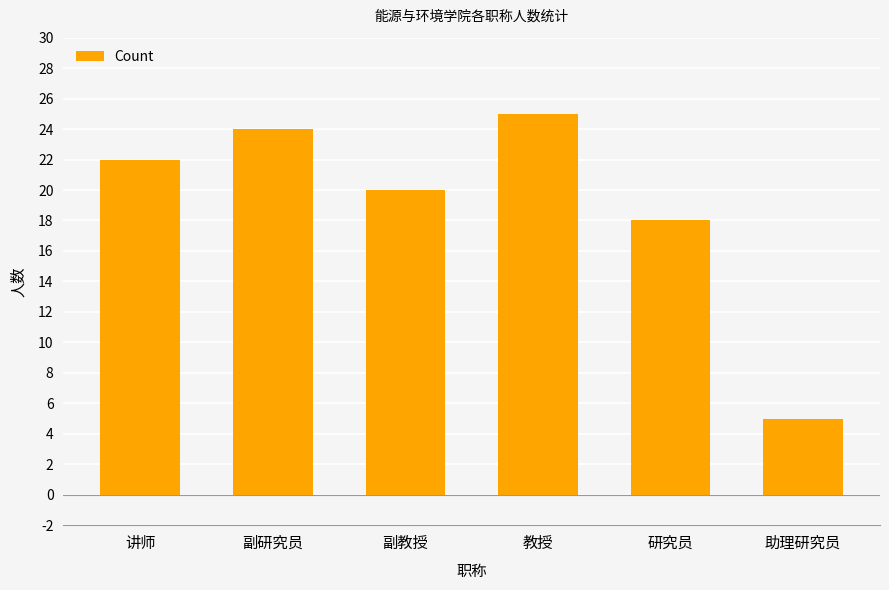

What is the greatest value displayed?

25